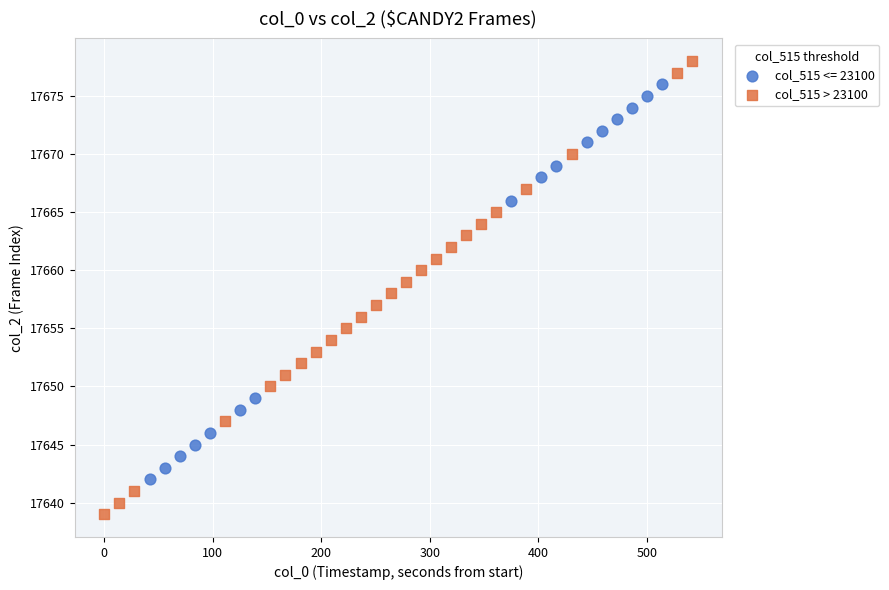

Which series contains the highest Y value?

col_515 > 23100